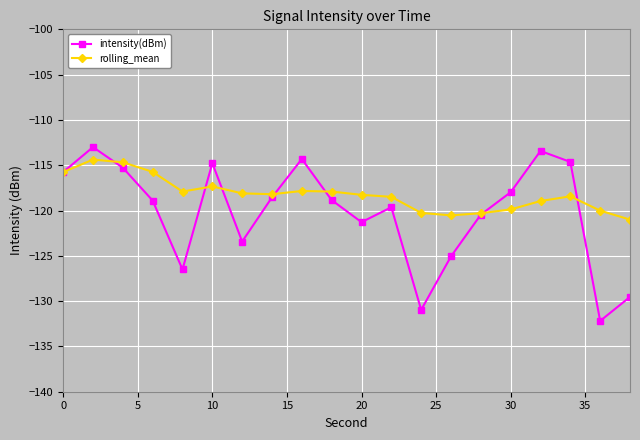

Which series has the widest spread of values?

intensity(dBm)